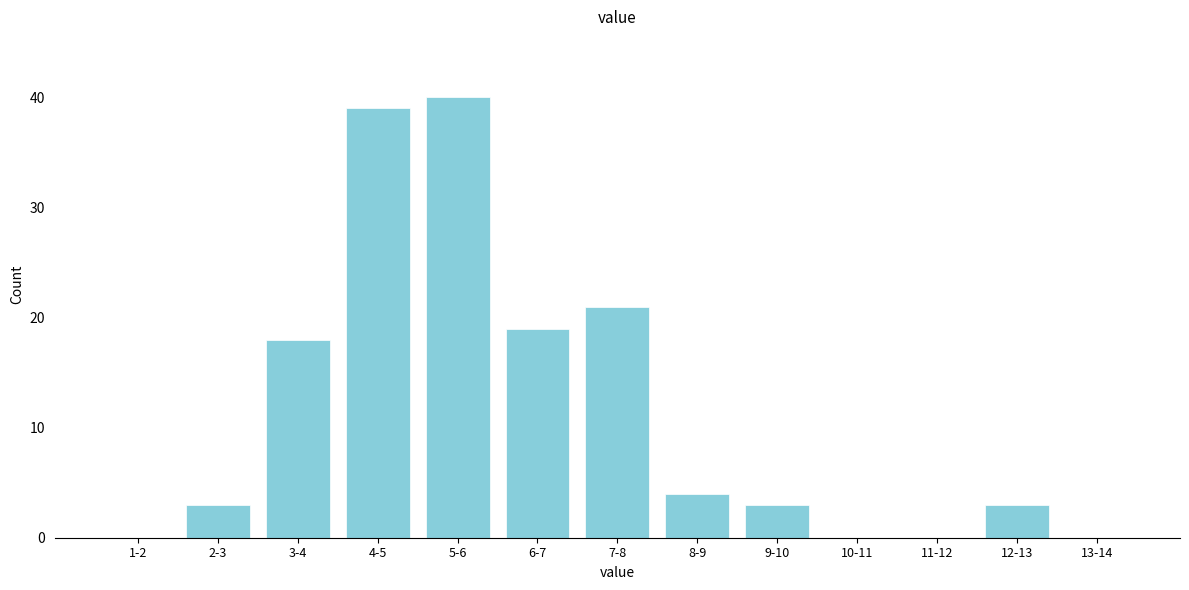

Reading left to right, list all the values displayed in this chart.

1-2=0	2-3=3	3-4=18	4-5=39	5-6=40	6-7=19	7-8=21	8-9=4	9-10=3	10-11=0	11-12=0	12-13=3	13-14=0